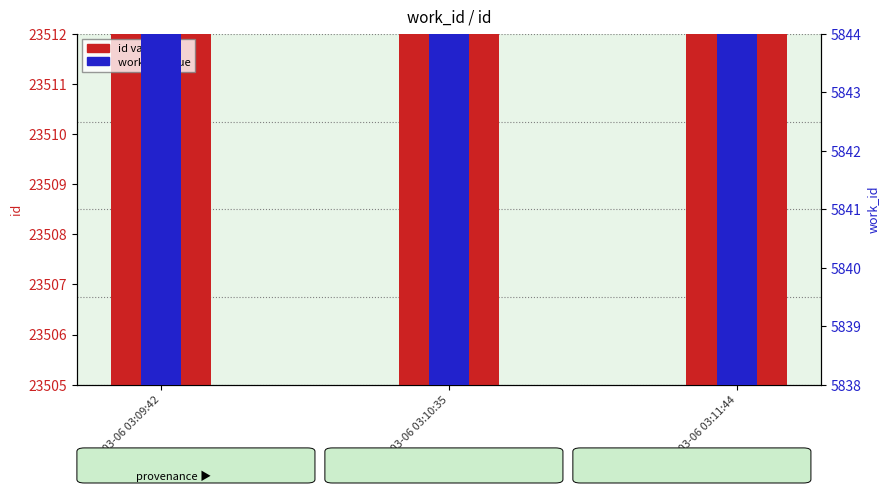

Rank the series by their maximum value, from lowest to highest.

work_id, id